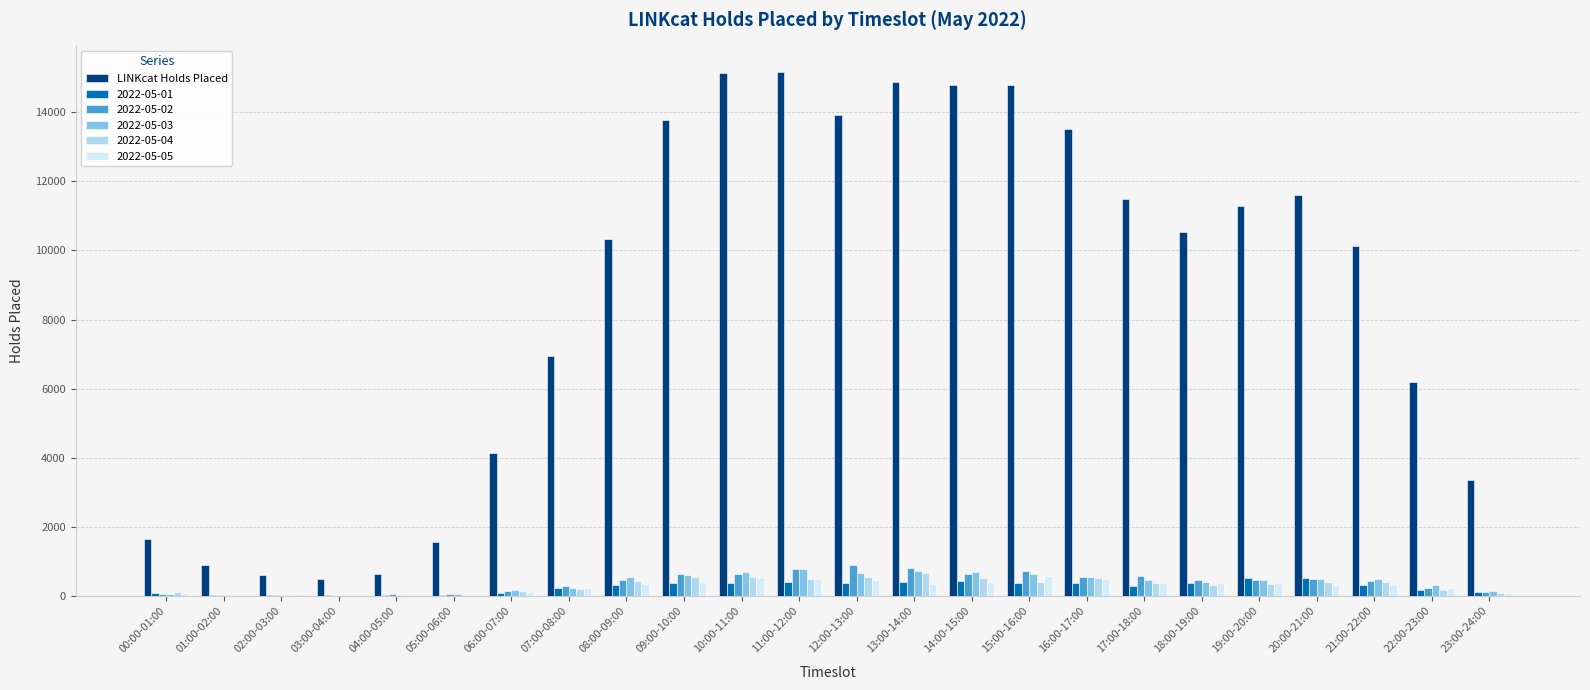

What is the greatest value displayed?

15177